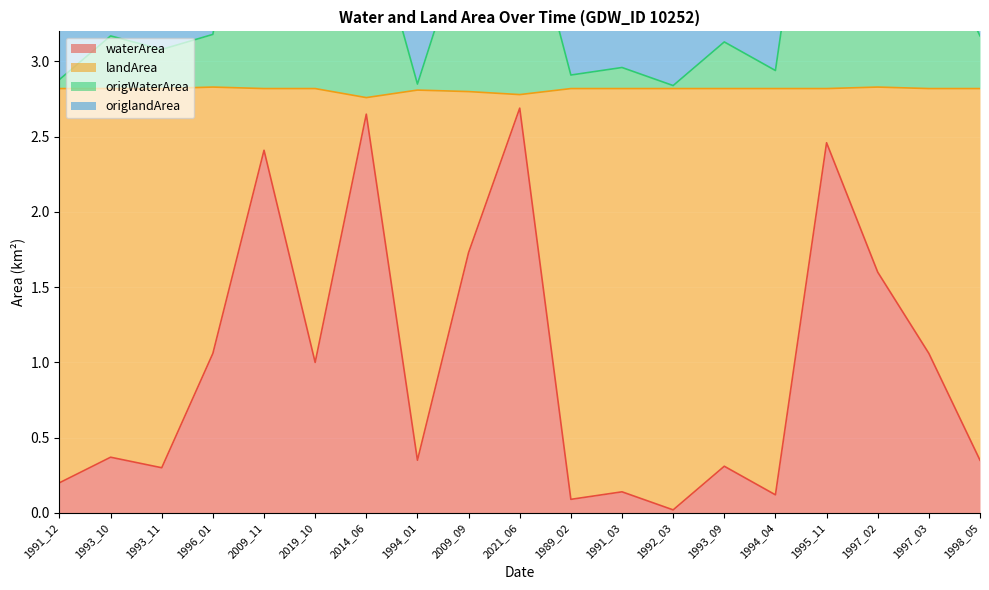

What is the sum of the waterArea values at 1993_11 and 1993_10?

0.7